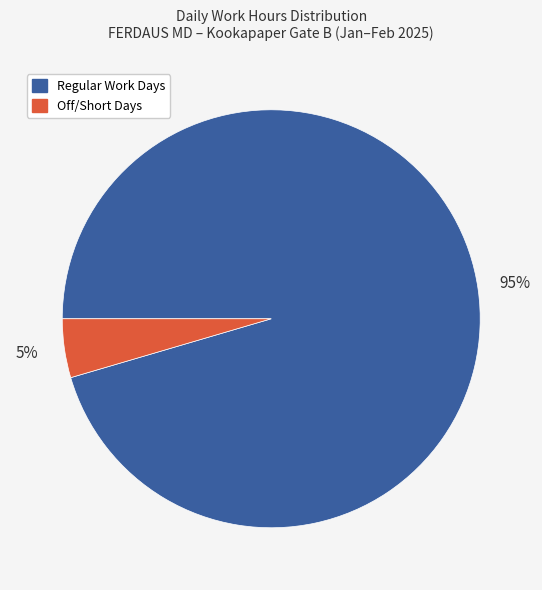

Is there any slice that represents more than half of the pie?

Yes